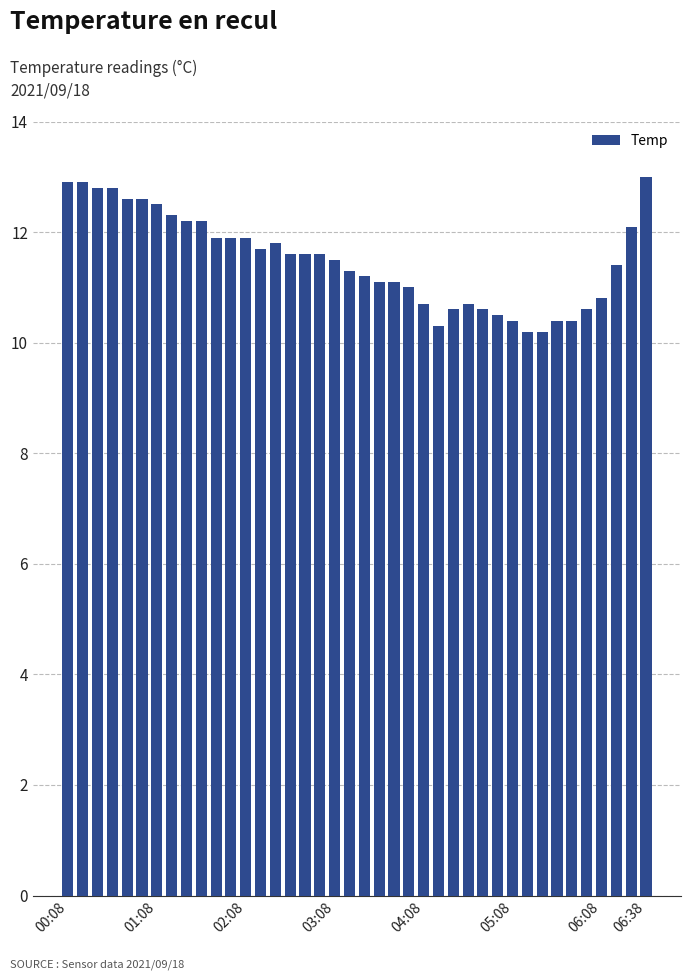

What is the smallest value displayed?

10.2